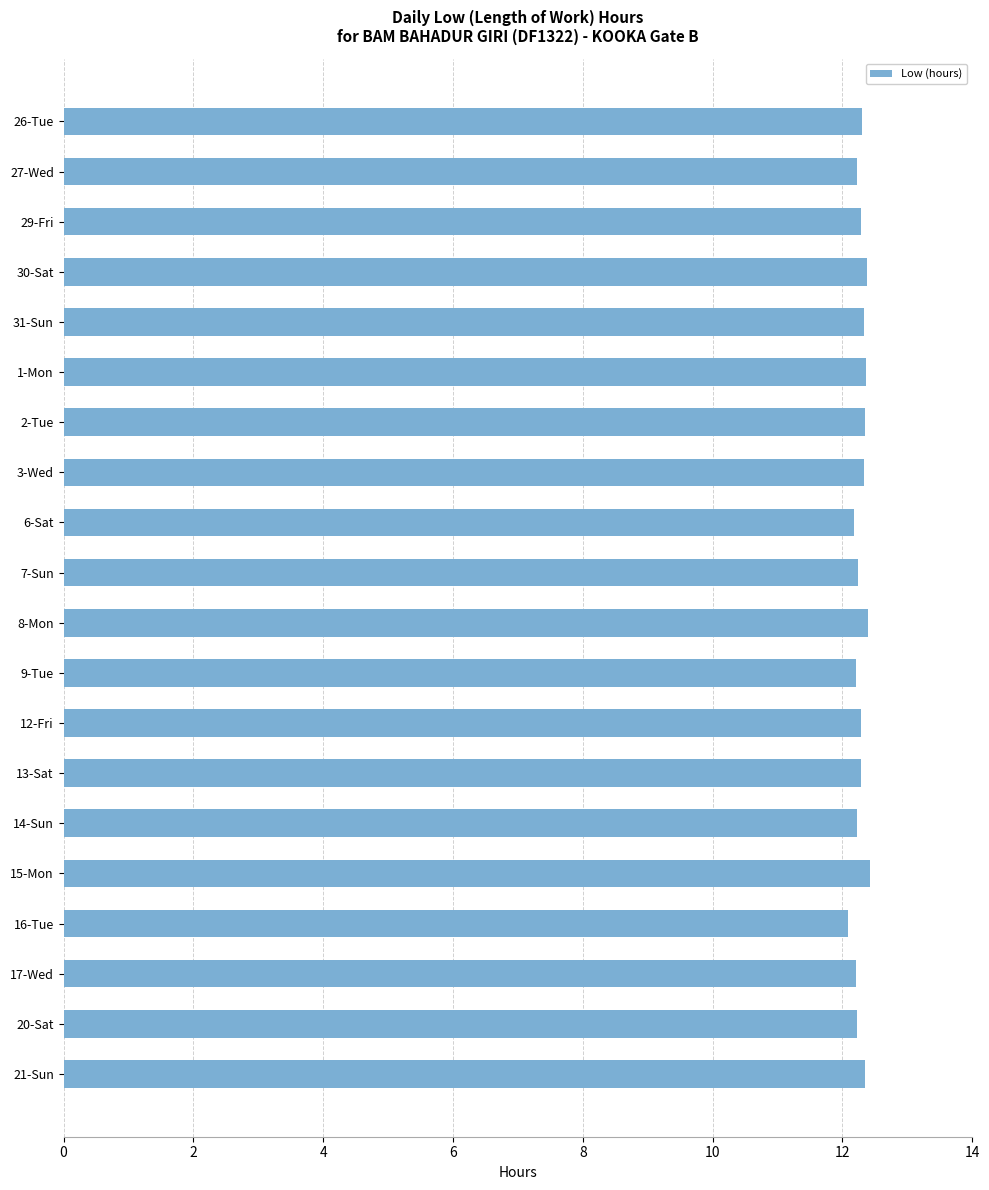

What is the sum of all values?

245.7